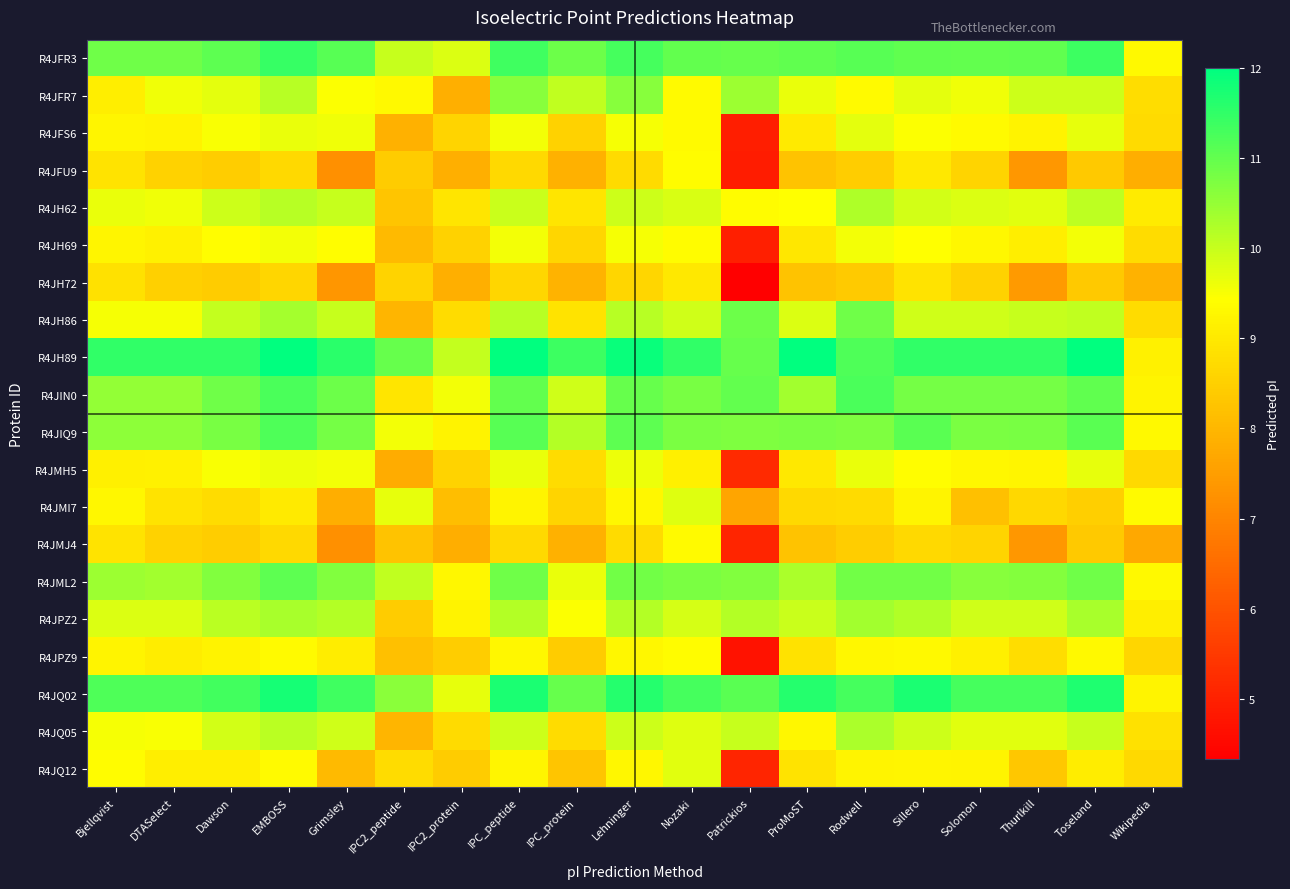

What is the total value across all series at IPC_protein?

184.1